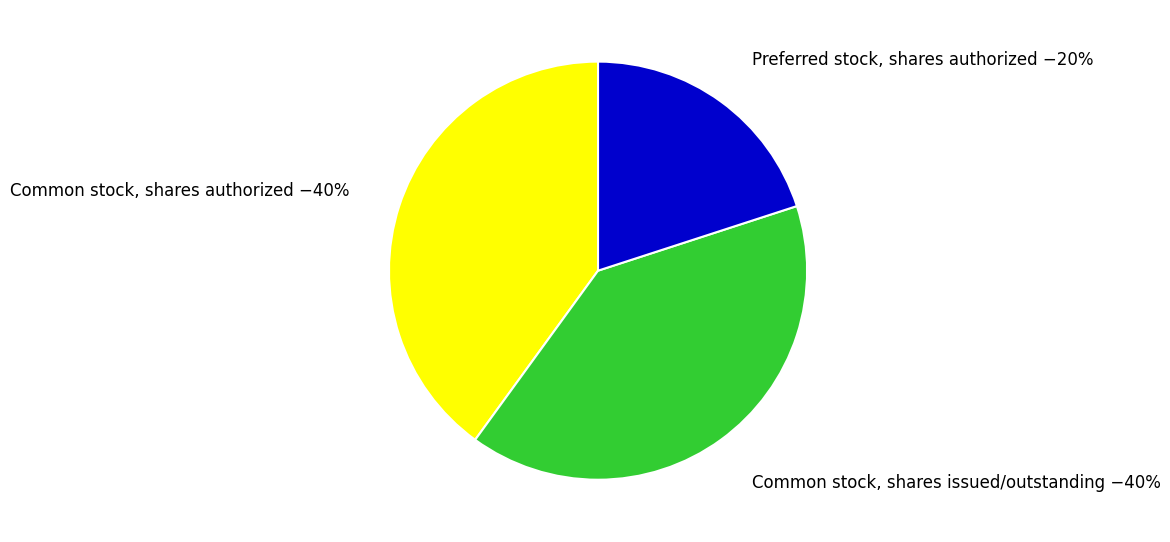

What is the smallest slice in the pie chart?

Preferred stock, shares authorized